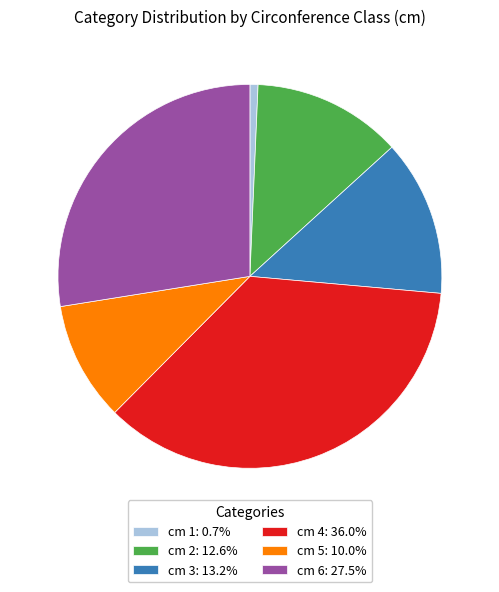

Do cm 5 and cm 2 together represent more than half of the pie?

No